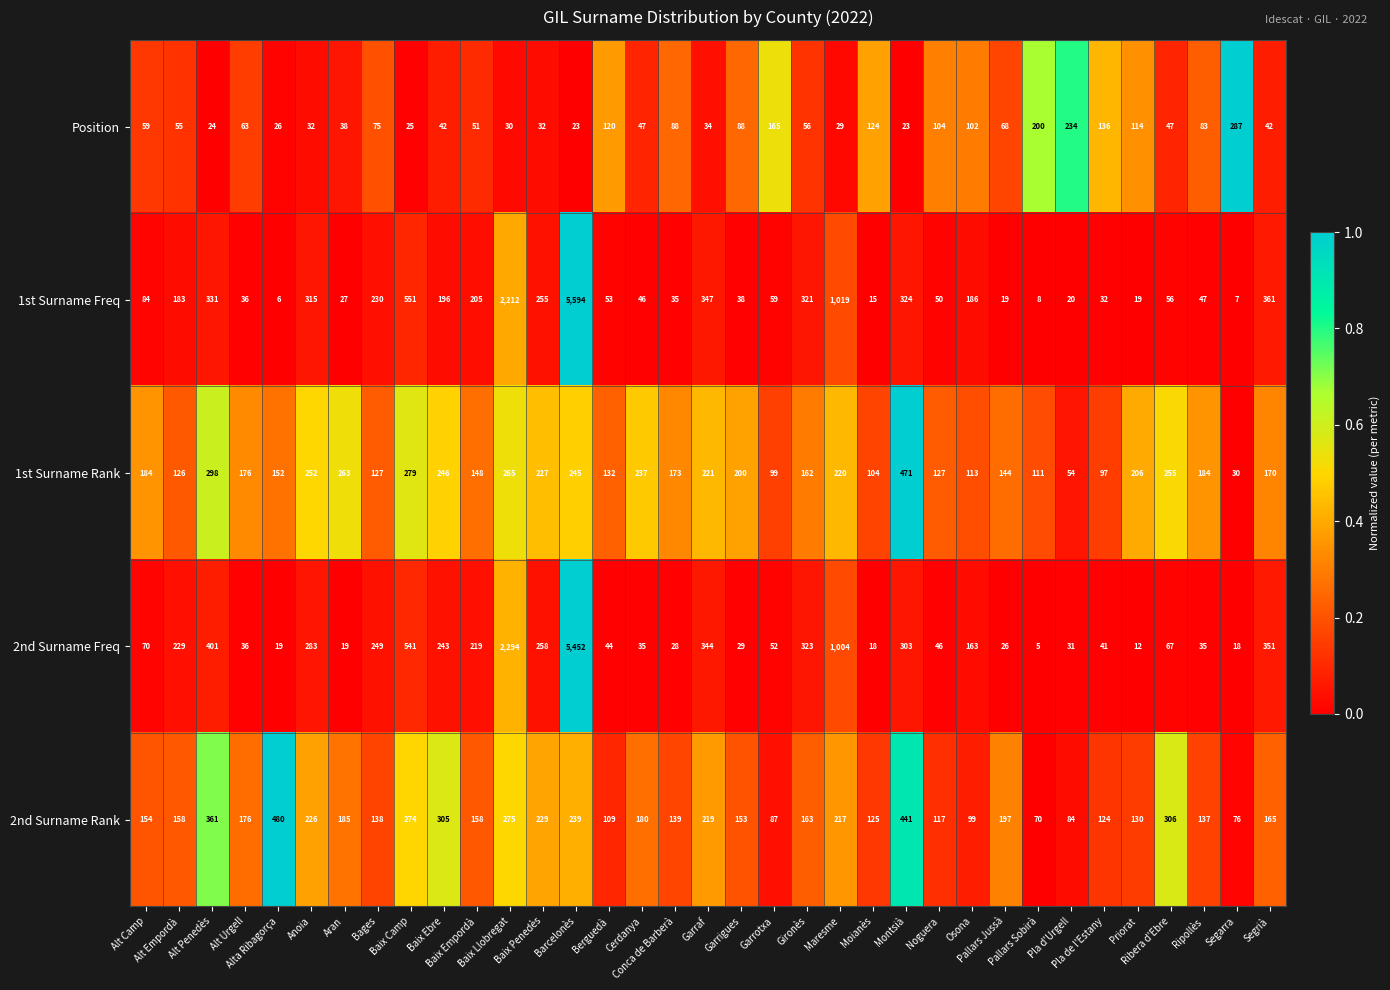

What is the smallest value displayed?

5